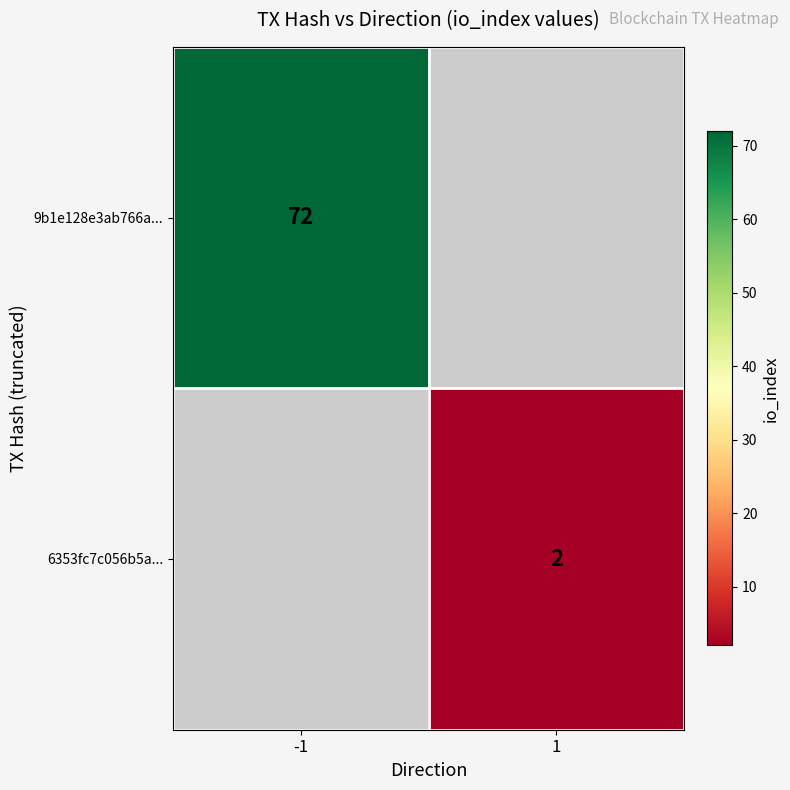

The 9b1e128e3ab766a... series shows 72 at -1. True or false?

True